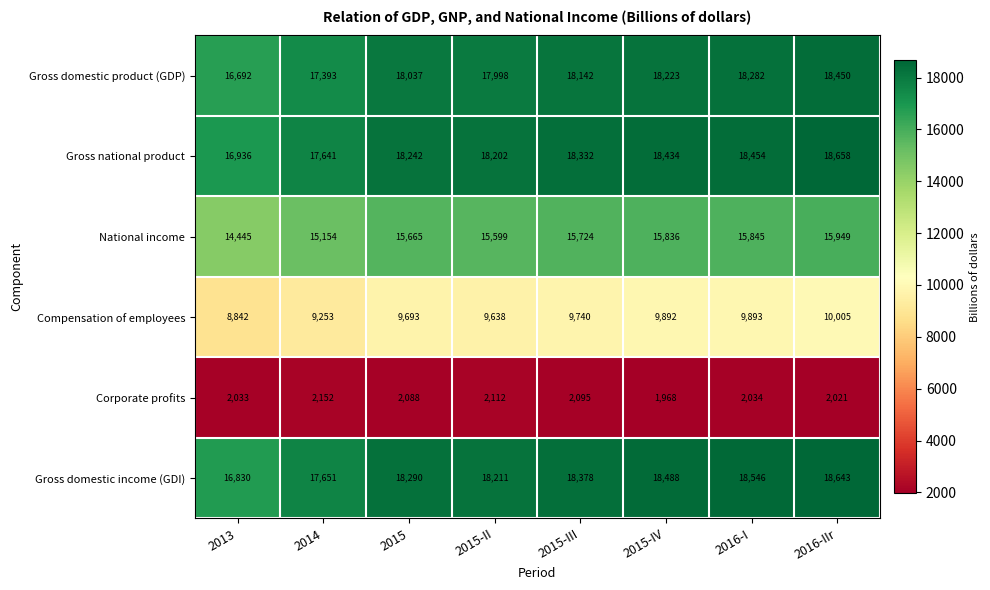

At which category is the sum across all series the highest?

2016-IIr